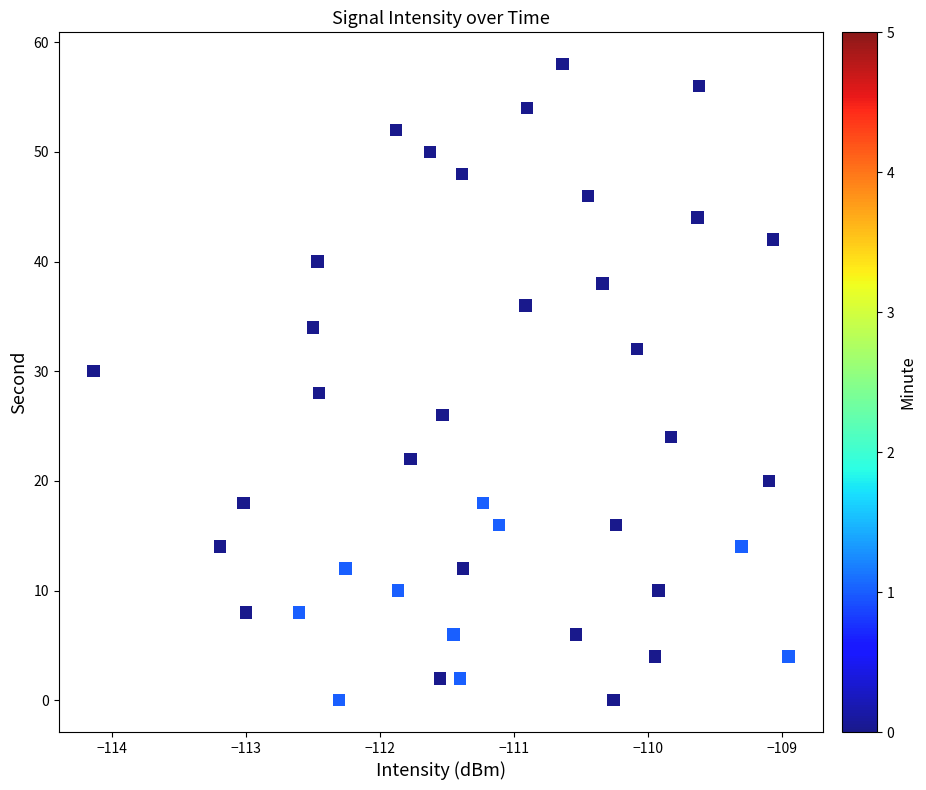

What is the range of Y values (max minus min)?

58